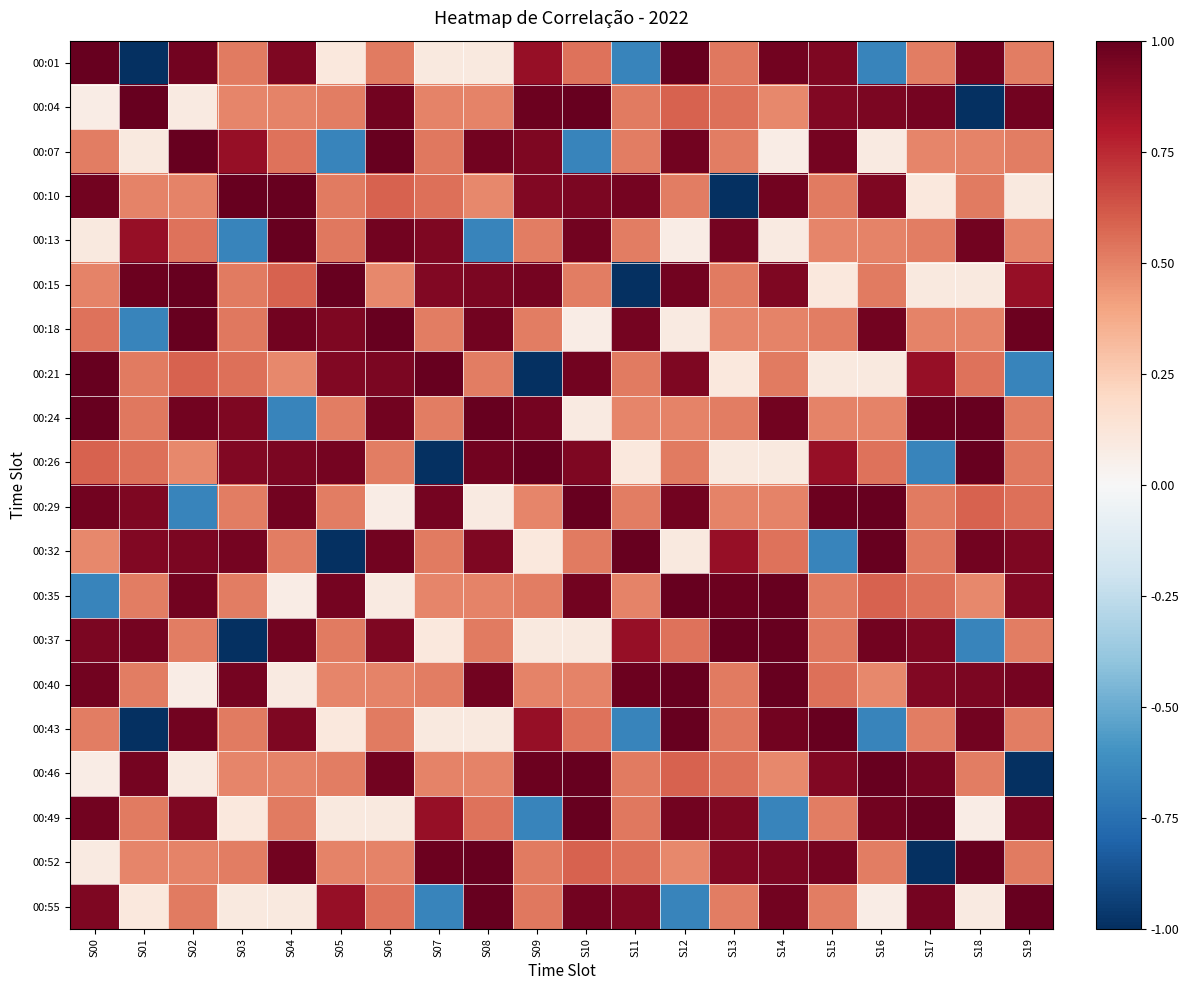

At how many categories does at least one series exceed 0?

20